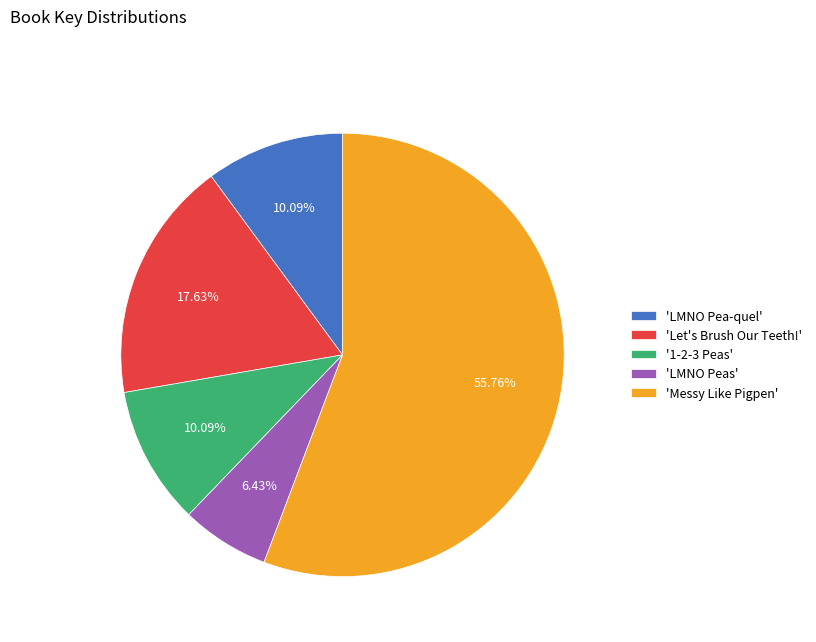

Is there any slice that represents more than half of the pie?

Yes